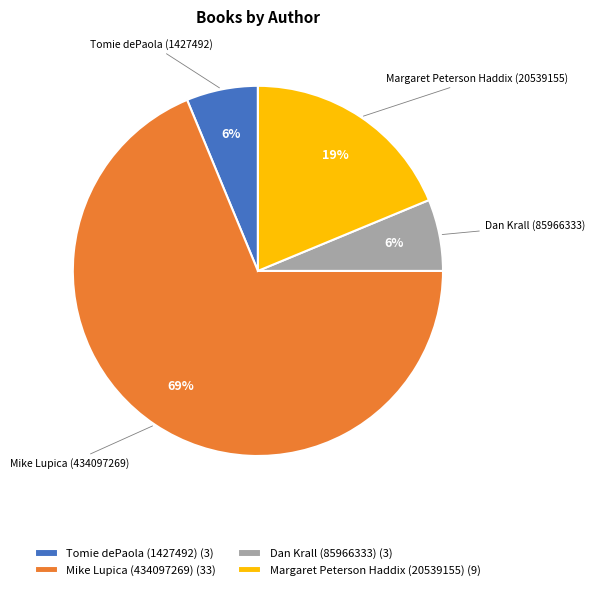

Does any single category account for the majority?

Yes